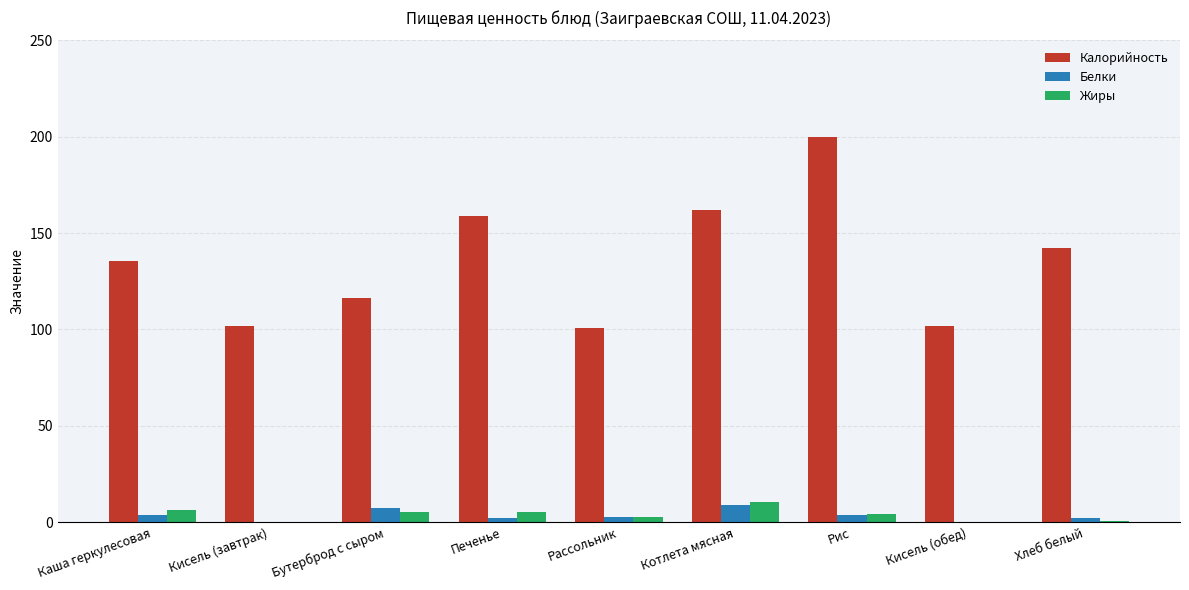

What is the sum of the Жиры values at Кисель (обед) and Печенье?

5.1